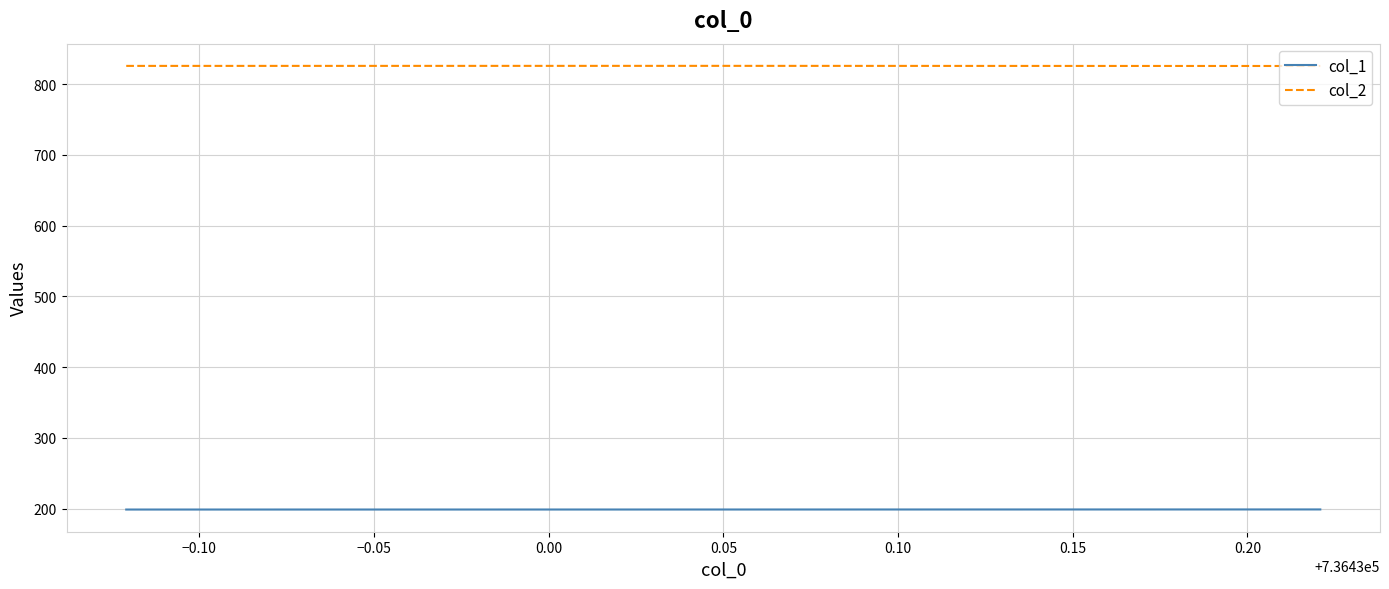

What is the maximum value shown in the chart?

825.8